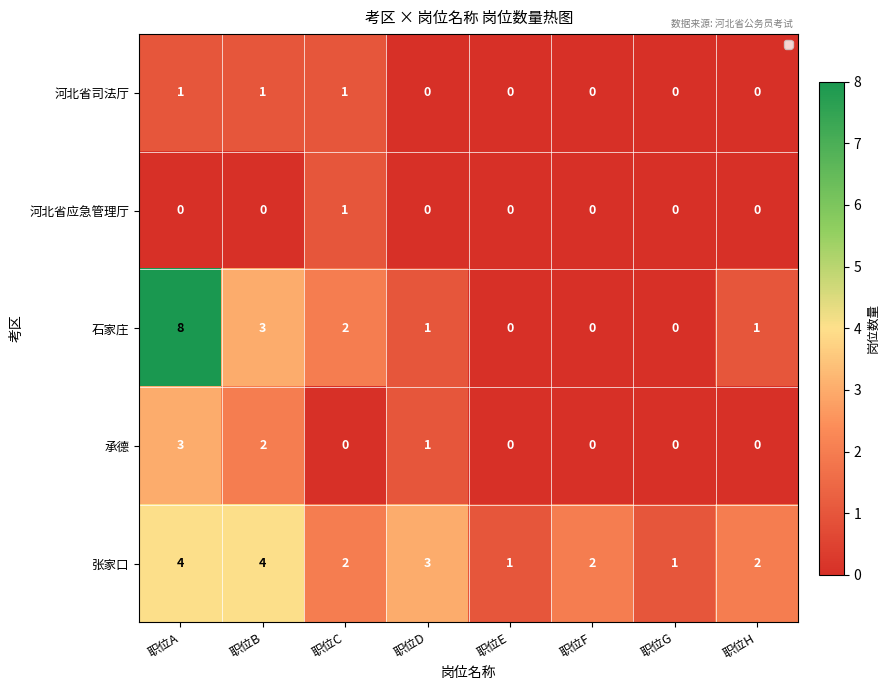

What is the sum of all 张家口 values?

19